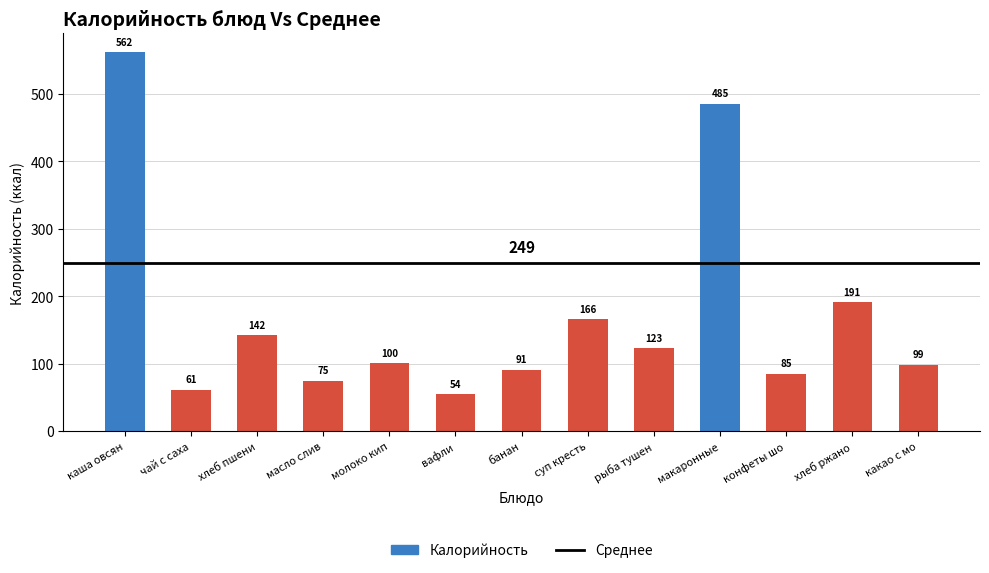

What is the difference between the maximum and minimum values?

507.3